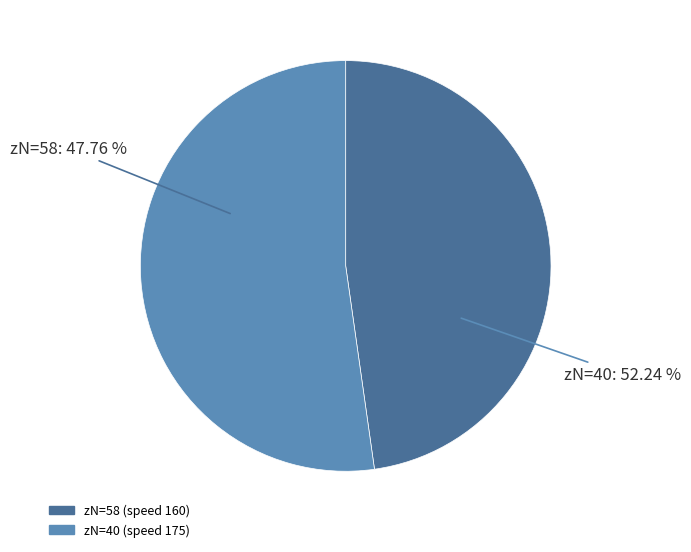

Which slice is the largest?

40